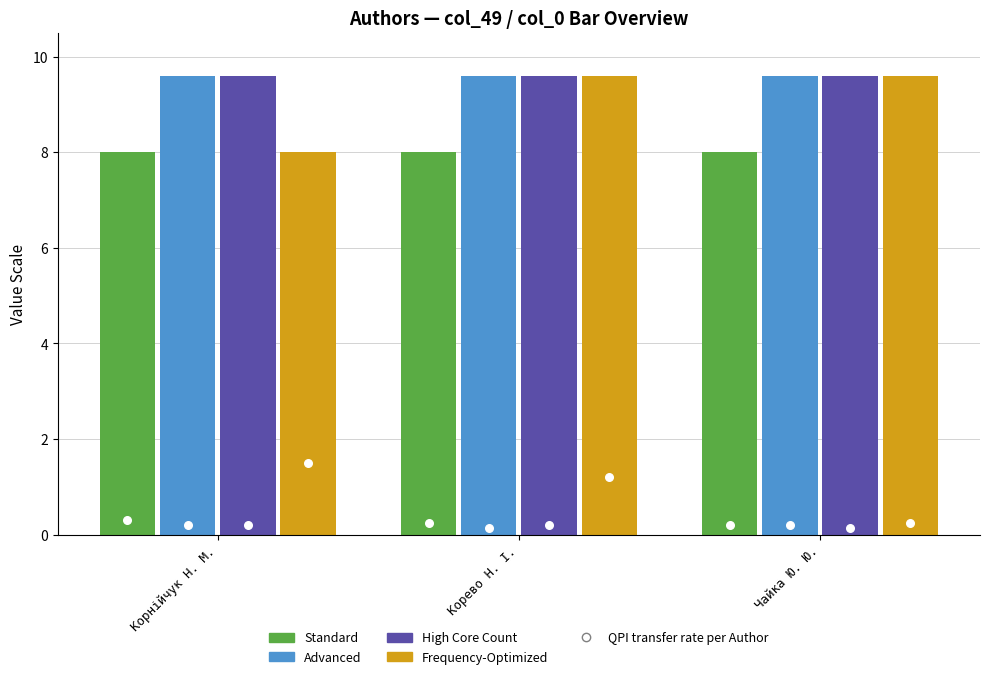

Is the value of Standard at Чайка Ю. Ю. greater than the value of Advanced at Корево Н. І.?

No